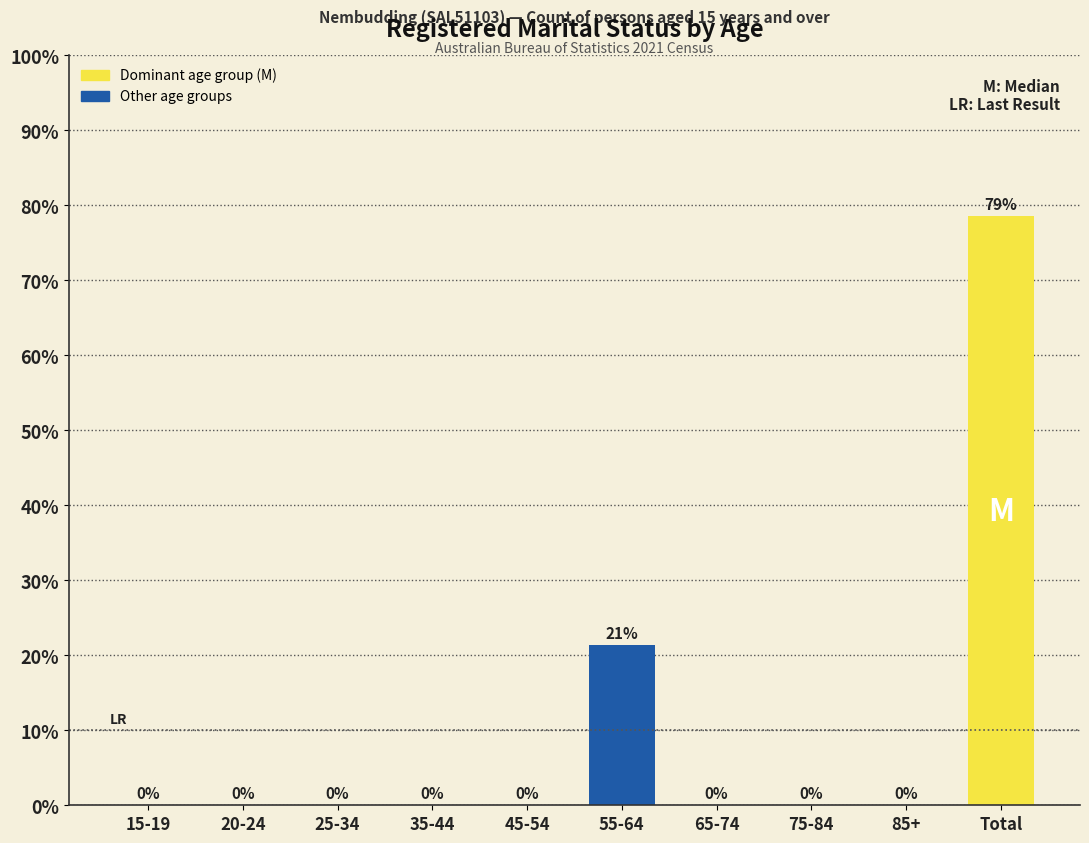

Which category has the highest value across all series?

Total